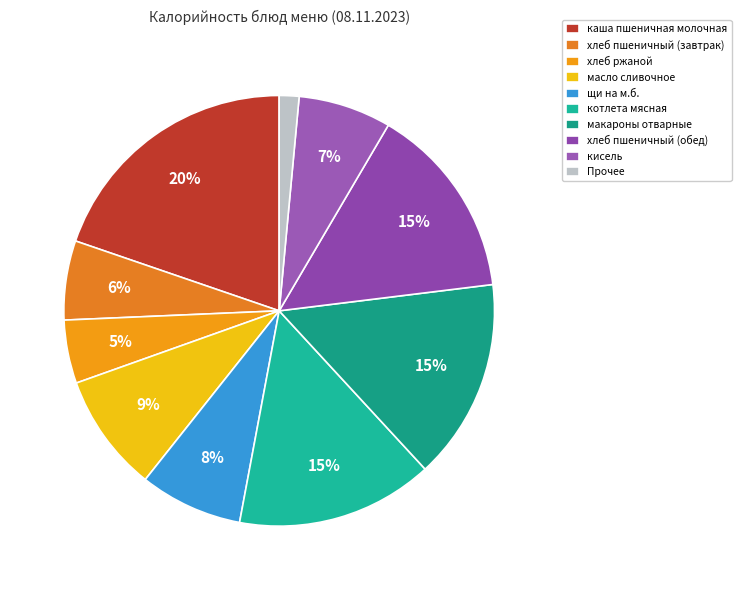

How many segments does this pie chart have?

10